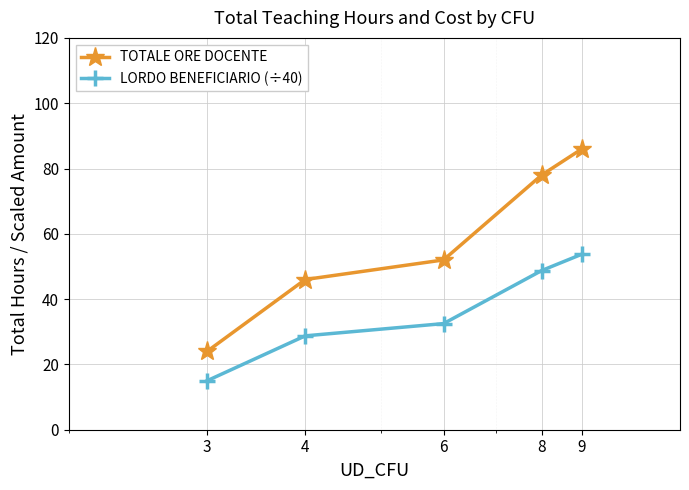

True or false: LORDO BENEFICIARIO (÷40) has more than 2 points higher than both neighbors.

False